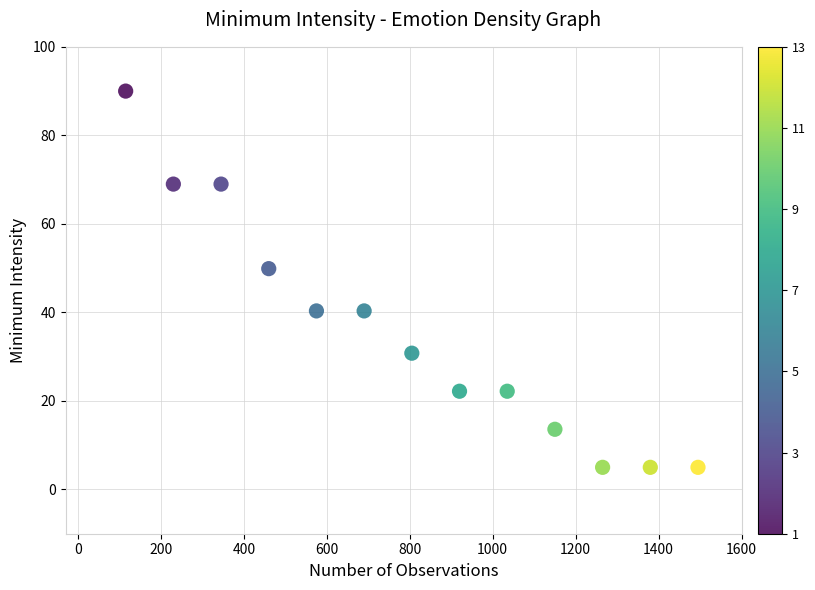

What is the range of Y values (max minus min)?

85.0